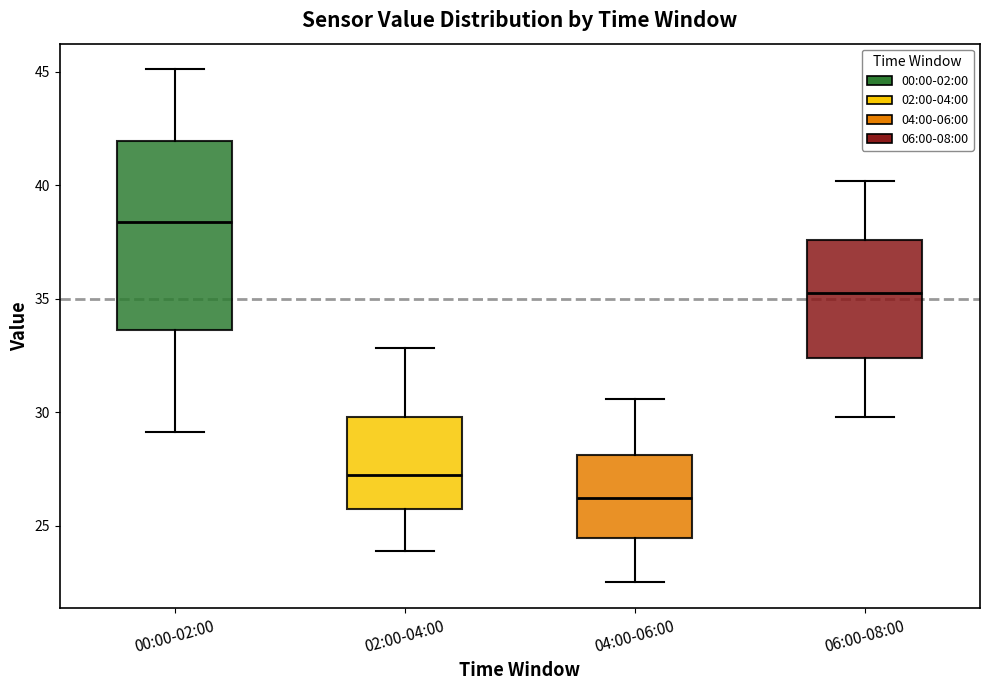

Reading left to right, read every box against the y-axis: the position of its median line, the range the box covers, and the ends of its whiskers. The values are not printed on the chart, so give them approximately, as read against the axis.

00:00-02:00: median 38.5, box 33.5 to 42.0, whiskers 29.0 to 45.0
02:00-04:00: median 27.5, box 25.5 to 30.0, whiskers 24.0 to 33.0
04:00-06:00: median 26.0, box 24.5 to 28.0, whiskers 22.5 to 30.5
06:00-08:00: median 35.5, box 32.5 to 37.5, whiskers 30.0 to 40.0